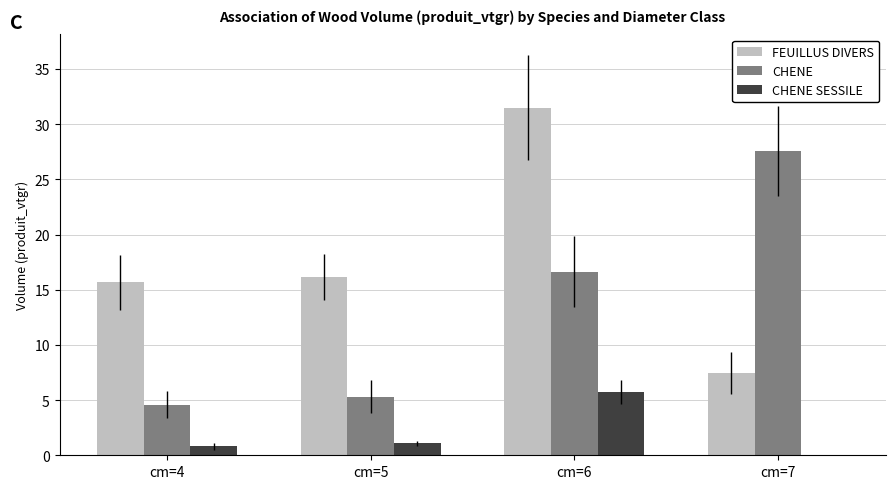

Which label corresponds to the largest value in the chart?

cm=6